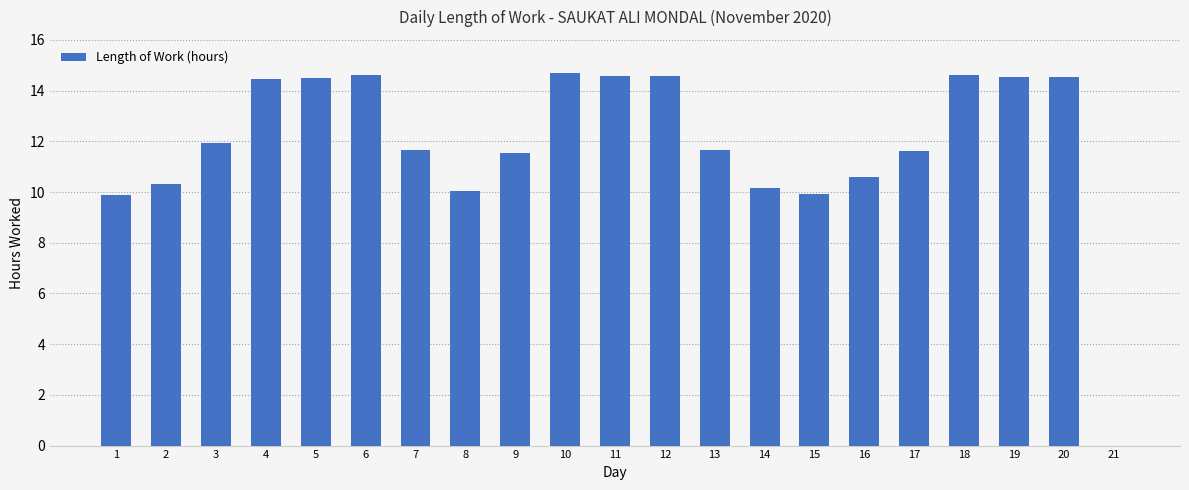

Between 9 and 10, which is larger?

10